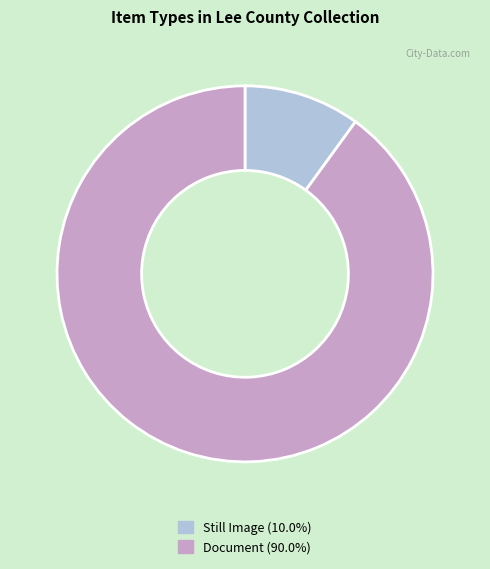

Count the number of slices in the pie.

2